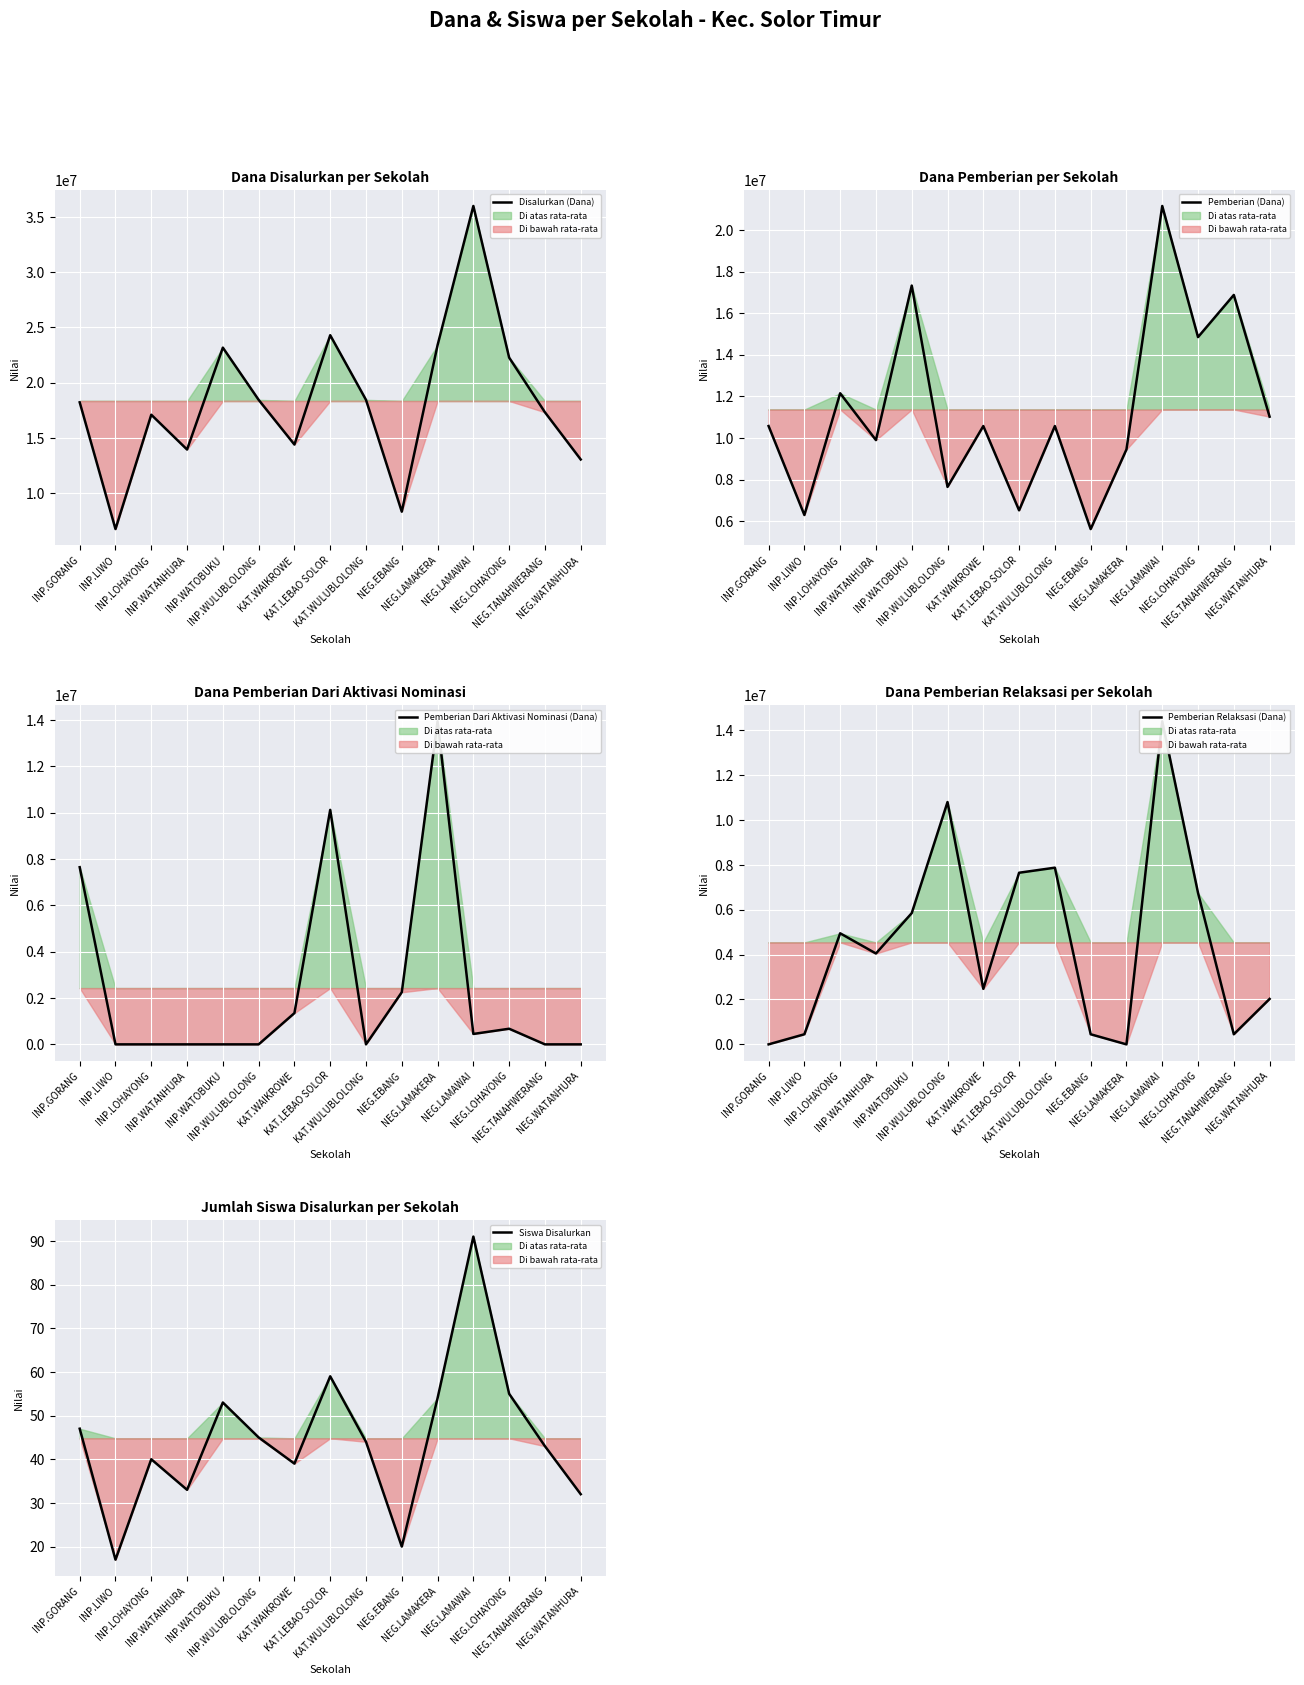

Reading left to right, extract all data points from this chart.

Disalurkan (Dana): INP.GORANG=18225000	INP.LIWO=6750000	INP.LOHAYONG=17100000	INP.WATANHURA=13950000	INP.WATOBUKU=23175000	INP.WULUBLOLONG=18450000	KAT.WAIKROWE=14400000	KAT.LEBAO SOLOR=24300000	KAT.WULUBLOLONG=18450000	NEG.EBANG=8325000	NEG.LAMAKERA=23400000	NEG.LAMAWAI=36000000	NEG.LOHAYONG=22275000	NEG.TANAHWERANG=17325000	NEG.WATANHURA=13050000
Pemberian (Dana): INP.GORANG=10575000	INP.LIWO=6300000	INP.LOHAYONG=12150000	INP.WATANHURA=9900000	INP.WATOBUKU=17325000	INP.WULUBLOLONG=7650000	KAT.WAIKROWE=10575000	KAT.LEBAO SOLOR=6525000	KAT.WULUBLOLONG=10575000	NEG.EBANG=5625000	NEG.LAMAKERA=9450000	NEG.LAMAWAI=21150000	NEG.LOHAYONG=14850000	NEG.TANAHWERANG=16875000	NEG.WATANHURA=11025000
Pemberian Dari Aktivasi Nominasi (Dana): INP.GORANG=7650000	INP.LIWO=0	INP.LOHAYONG=0	INP.WATANHURA=0	INP.WATOBUKU=0	INP.WULUBLOLONG=0	KAT.WAIKROWE=1350000	KAT.LEBAO SOLOR=10125000	KAT.WULUBLOLONG=0	NEG.EBANG=2250000	NEG.LAMAKERA=13950000	NEG.LAMAWAI=450000	NEG.LOHAYONG=675000	NEG.TANAHWERANG=0	NEG.WATANHURA=0
Pemberian Relaksasi (Dana): INP.GORANG=0	INP.LIWO=450000	INP.LOHAYONG=4950000	INP.WATANHURA=4050000	INP.WATOBUKU=5850000	INP.WULUBLOLONG=10800000	KAT.WAIKROWE=2475000	KAT.LEBAO SOLOR=7650000	KAT.WULUBLOLONG=7875000	NEG.EBANG=450000	NEG.LAMAKERA=0	NEG.LAMAWAI=14400000	NEG.LOHAYONG=6750000	NEG.TANAHWERANG=450000	NEG.WATANHURA=2025000
Siswa Disalurkan: INP.GORANG=47	INP.LIWO=17	INP.LOHAYONG=40	INP.WATANHURA=33	INP.WATOBUKU=53	INP.WULUBLOLONG=45	KAT.WAIKROWE=39	KAT.LEBAO SOLOR=59	KAT.WULUBLOLONG=44	NEG.EBANG=20	NEG.LAMAKERA=54	NEG.LAMAWAI=91	NEG.LOHAYONG=55	NEG.TANAHWERANG=43	NEG.WATANHURA=32